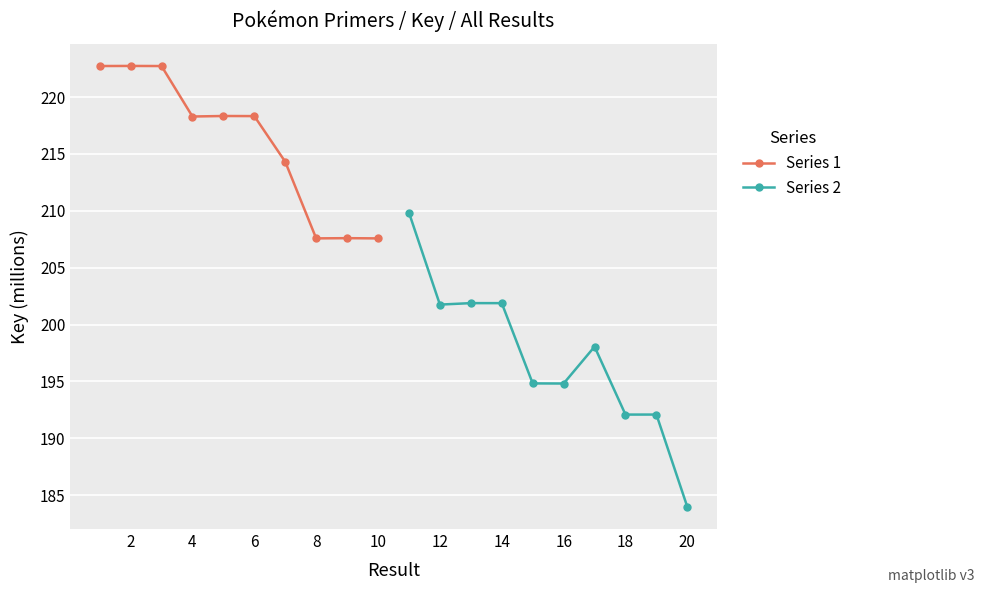

True or false: Series 2 and Series 1 intersect in this chart.

False